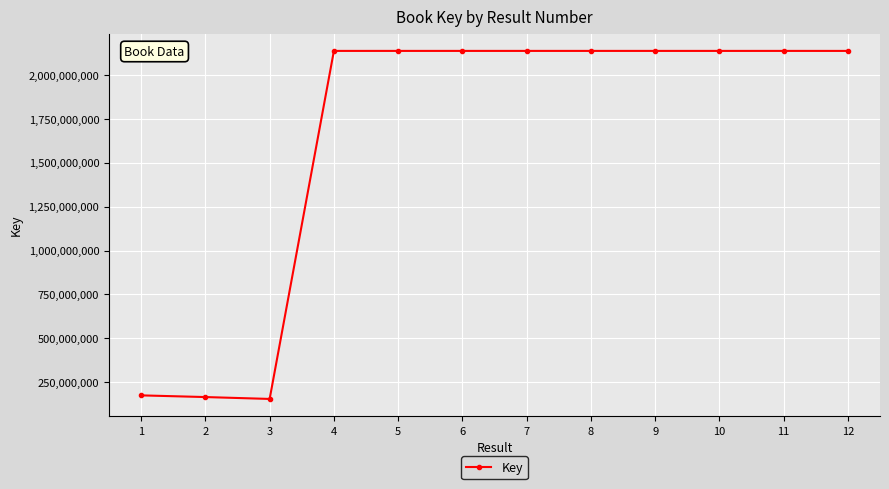

What is the smallest value displayed?

155006996